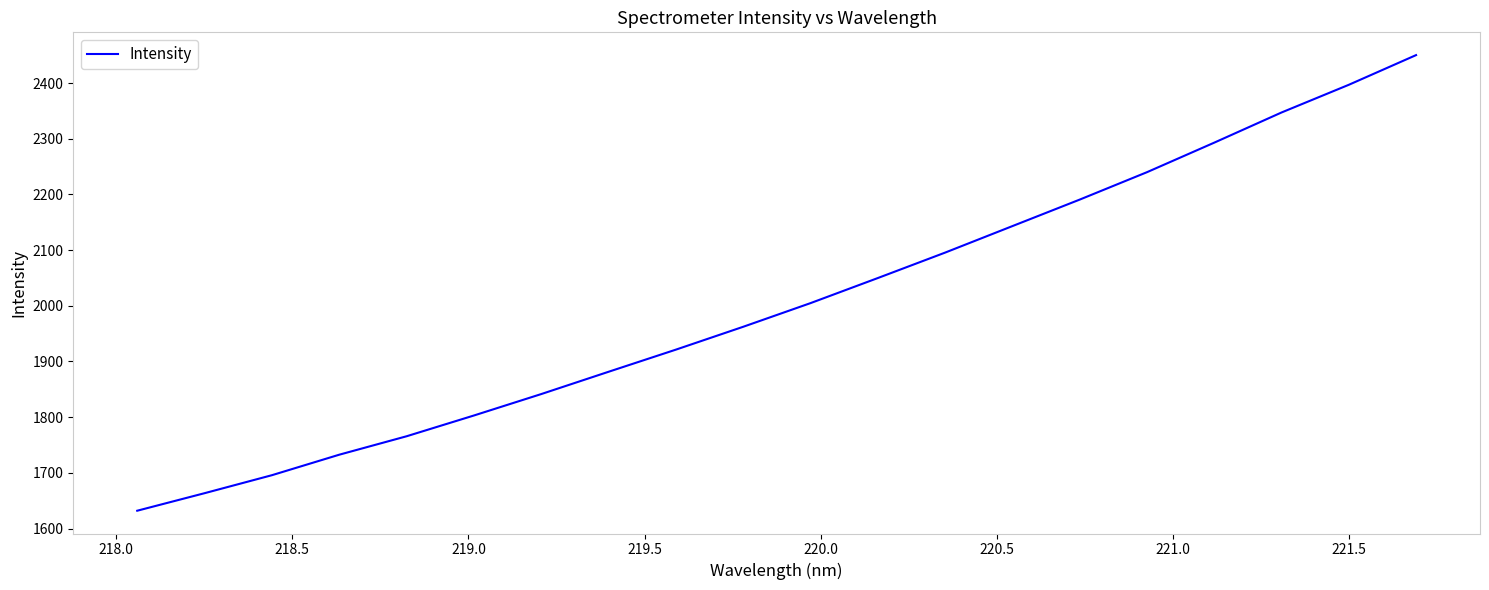

What is the minimum value shown in the chart?

1632.0